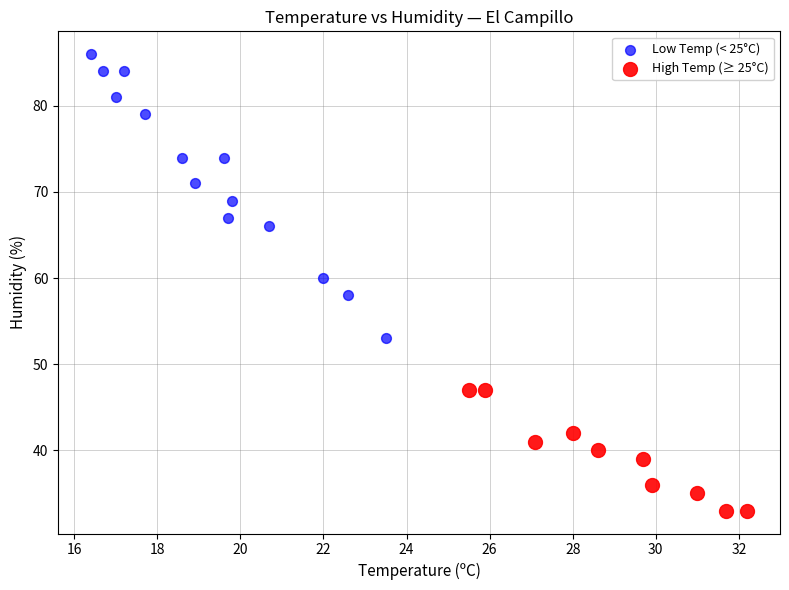

Which series contains the highest Y value?

Low Temp (< 25°C)